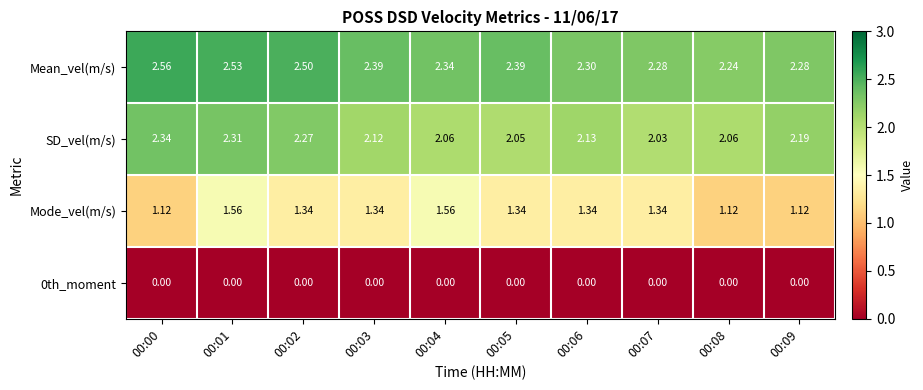

Which series has the largest total across all categories?

Mean_vel(m/s)